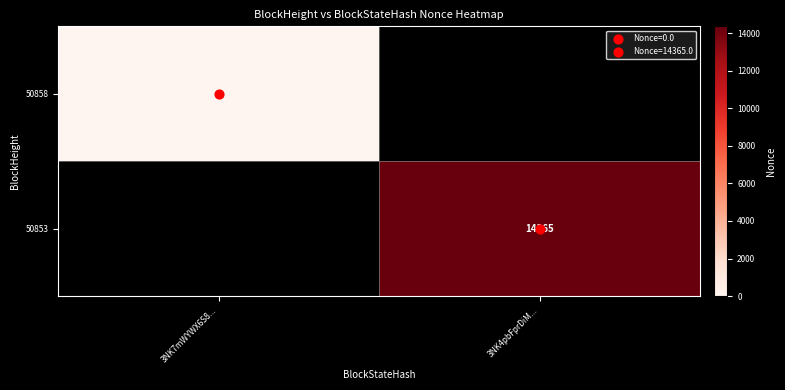

List the series in order of their overall mean, highest first.

50858, 50853